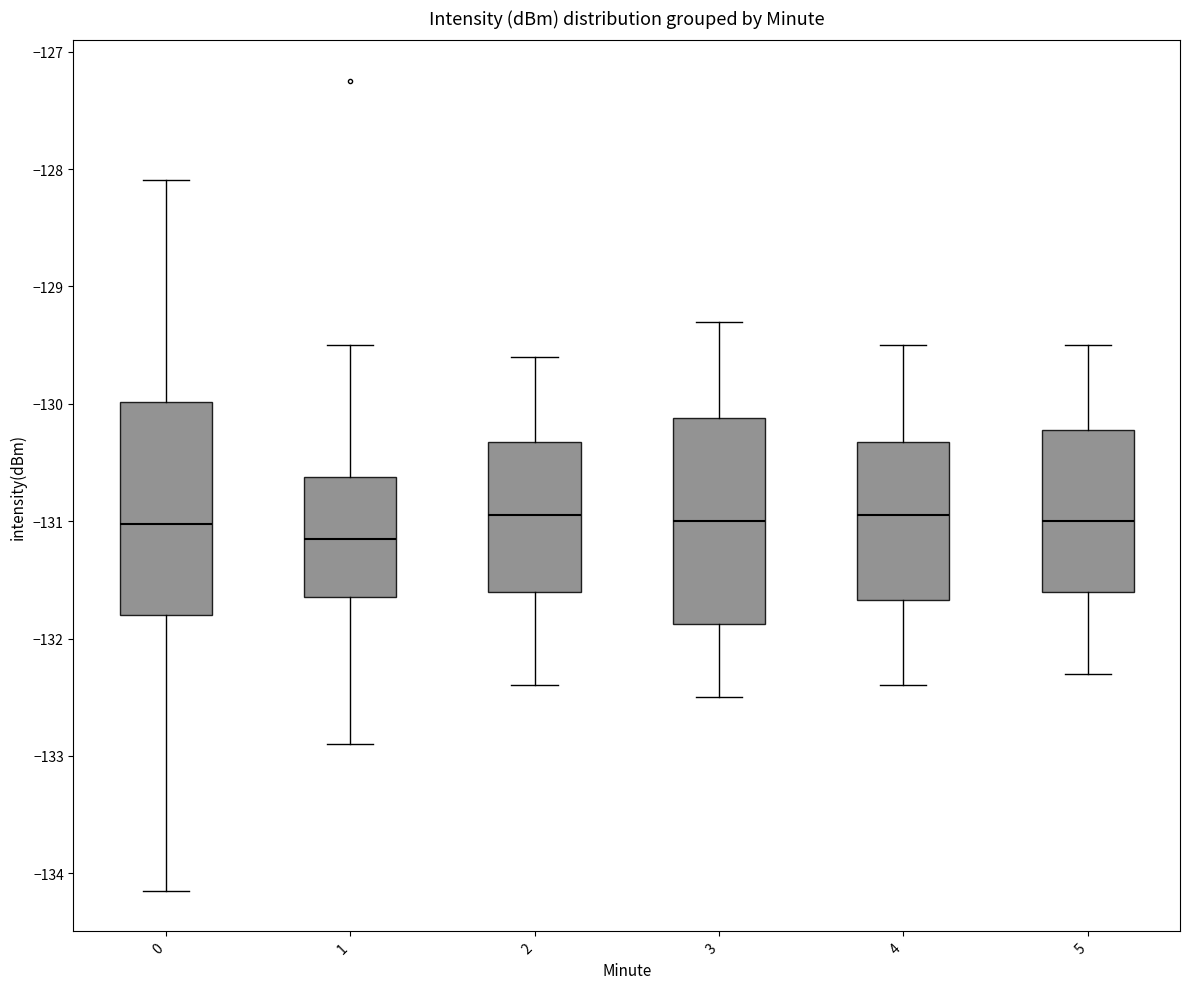

Where does the median line of the box at x = 0 sit on the y-axis? The values are not printed on the chart, so give them approximately, as read against the axis.

-131.0